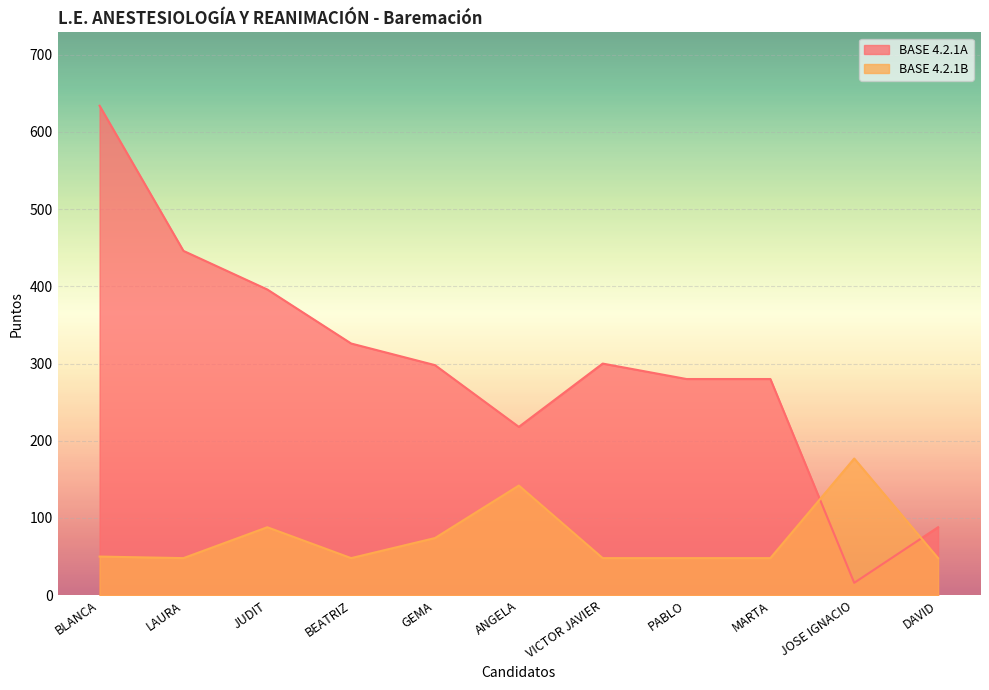

How many interior local valleys does the BASE 4.2.1A series have?

2